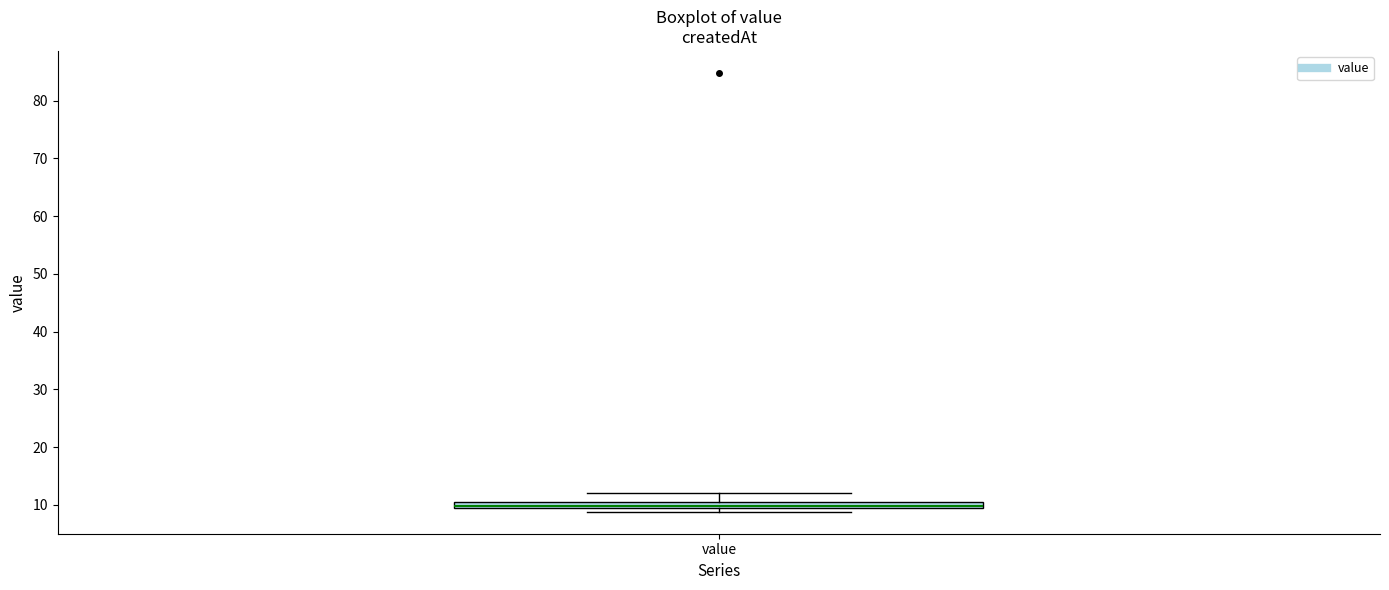

Where is the upper edge of the box for value on the y-axis? The values are not printed on the chart, so give them approximately, as read against the axis.

11